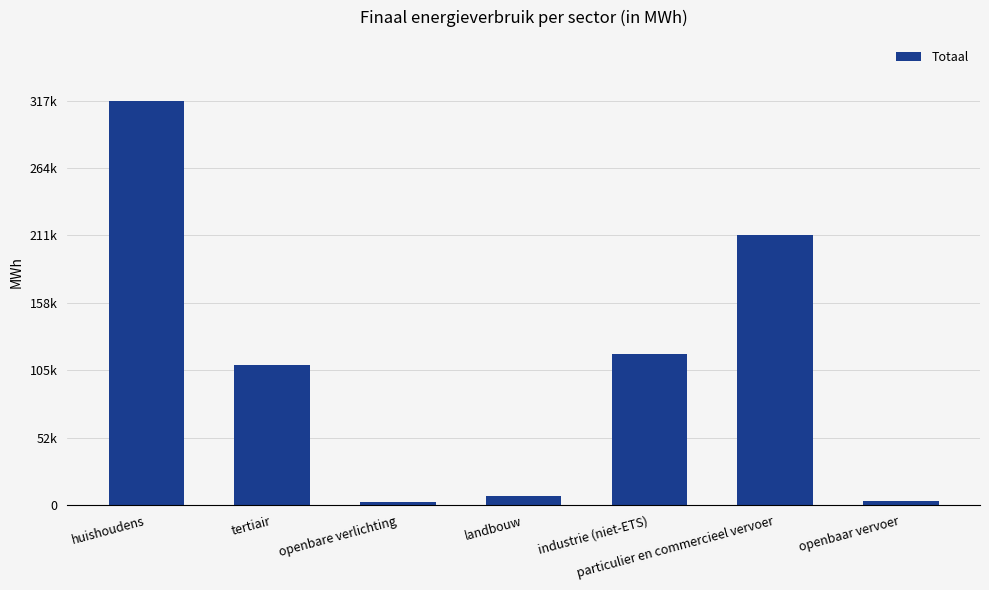

What is the label of the 3rd bar from the right?

industrie (niet-ETS)